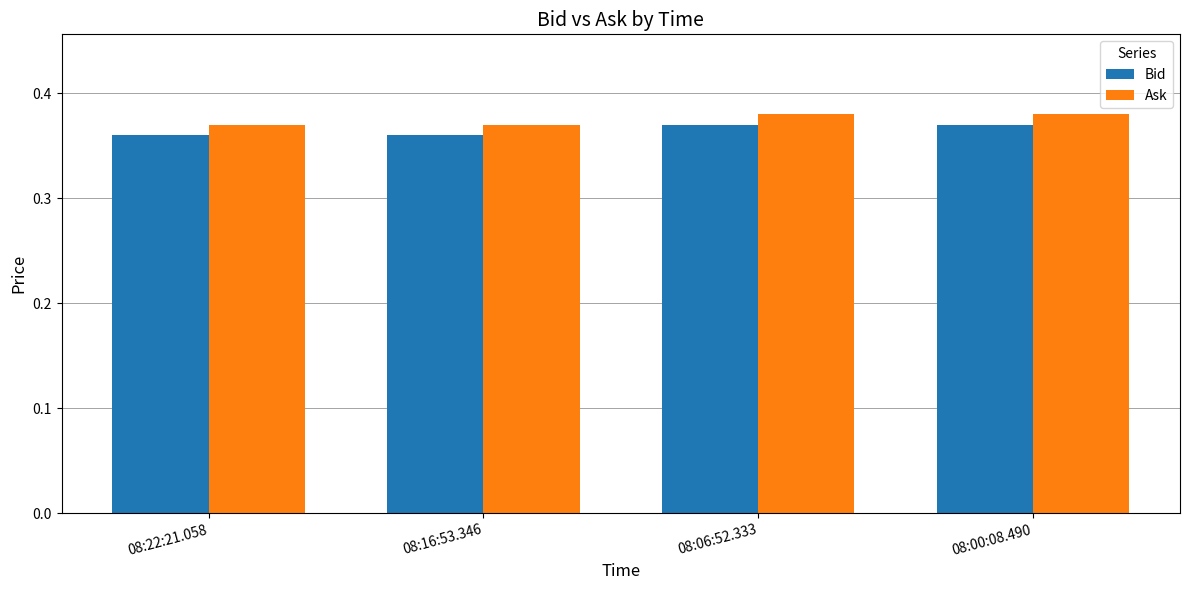

The value of Bid at 08:06:52.333 is 0.6. True or false?

False